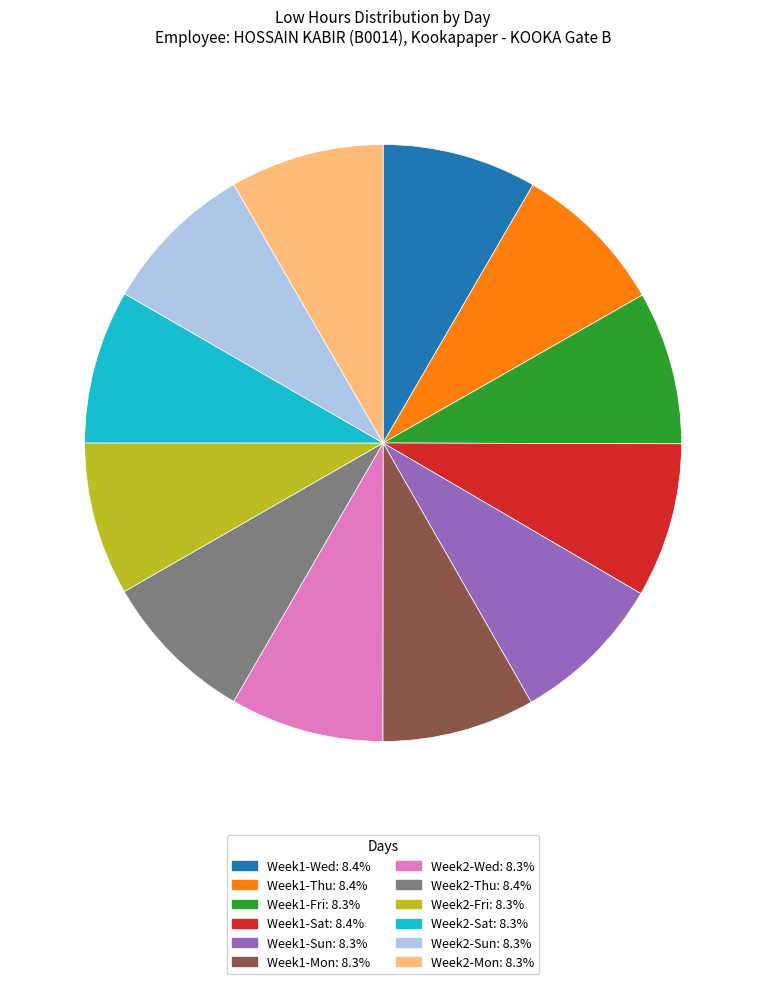

Does any single category account for the majority?

No